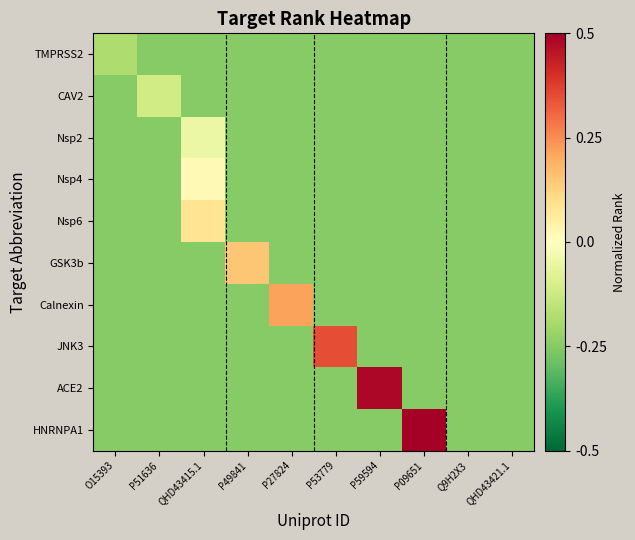

What is the greatest value displayed?

0.6